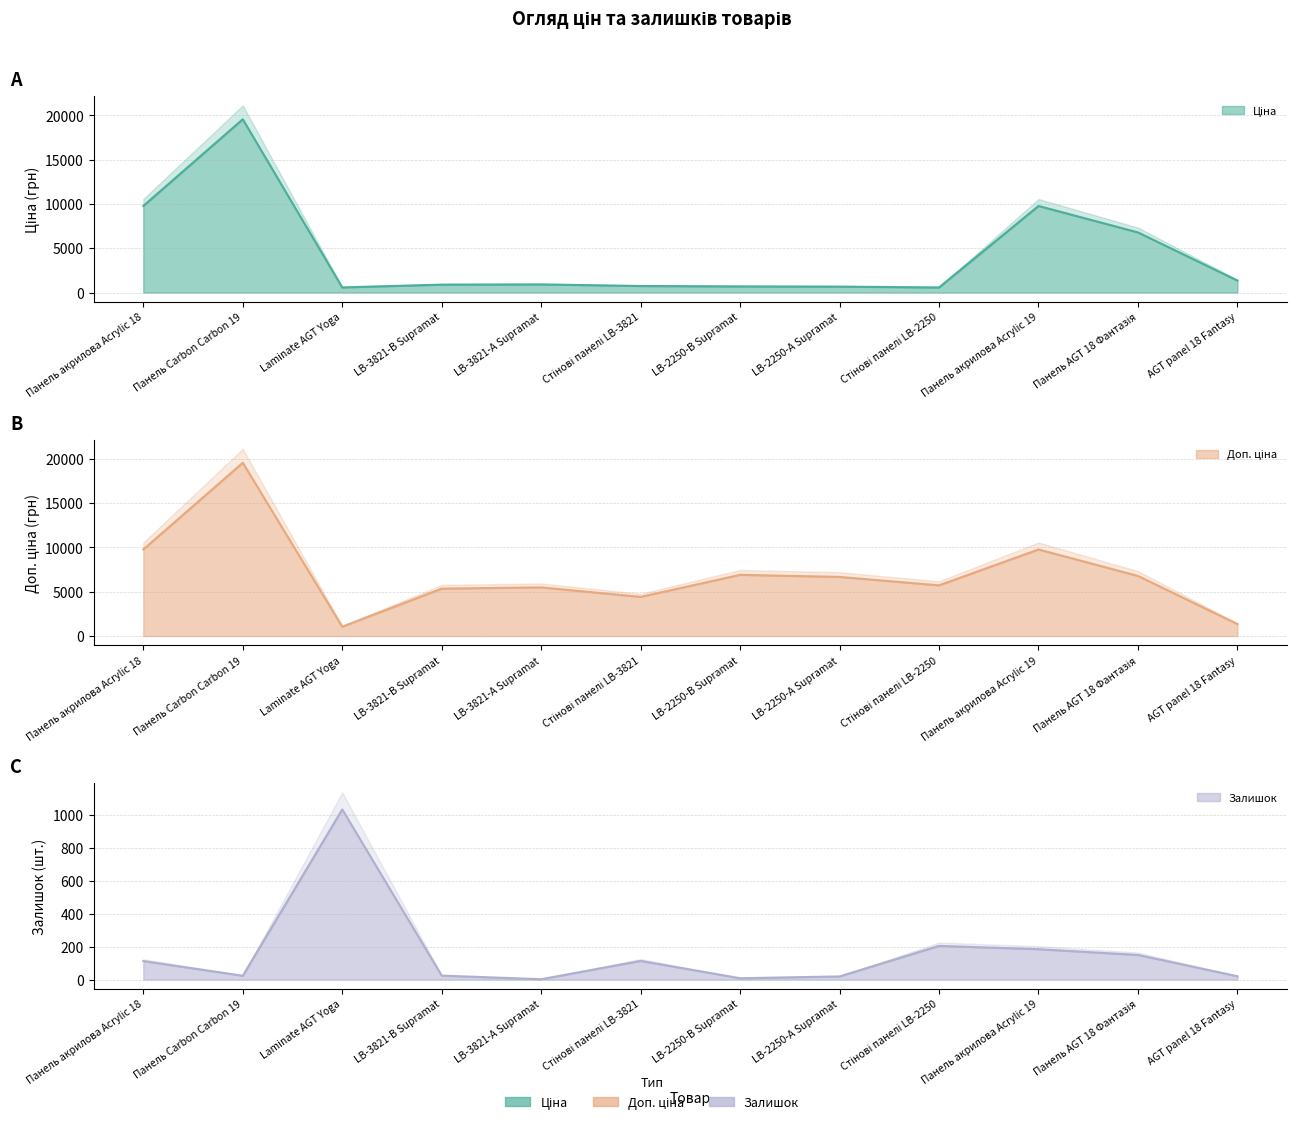

The Ціна series shows 3243.5 at Панель AGT 18 Фантазія. True or false?

False